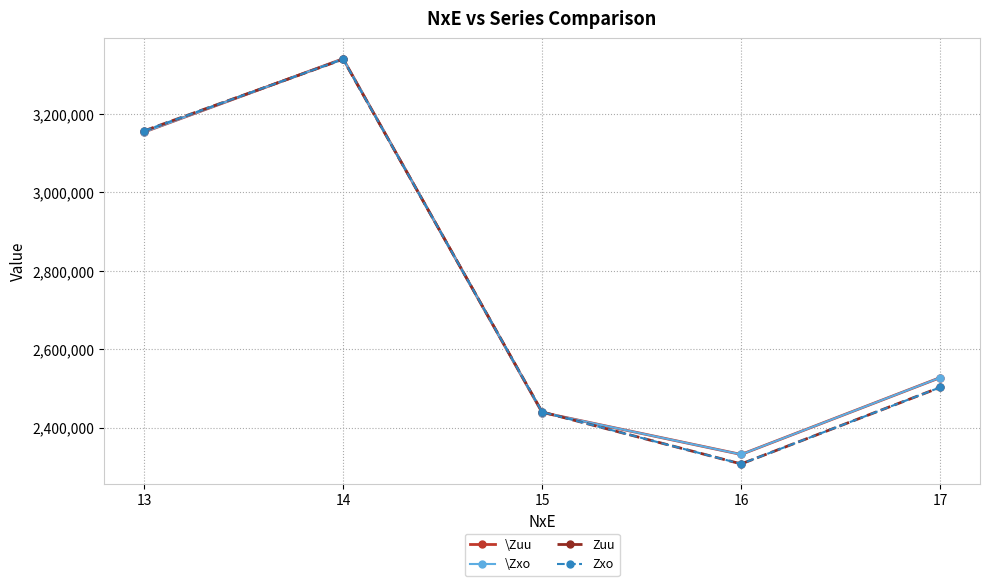

Which category has the highest value in the Zuu series?

14